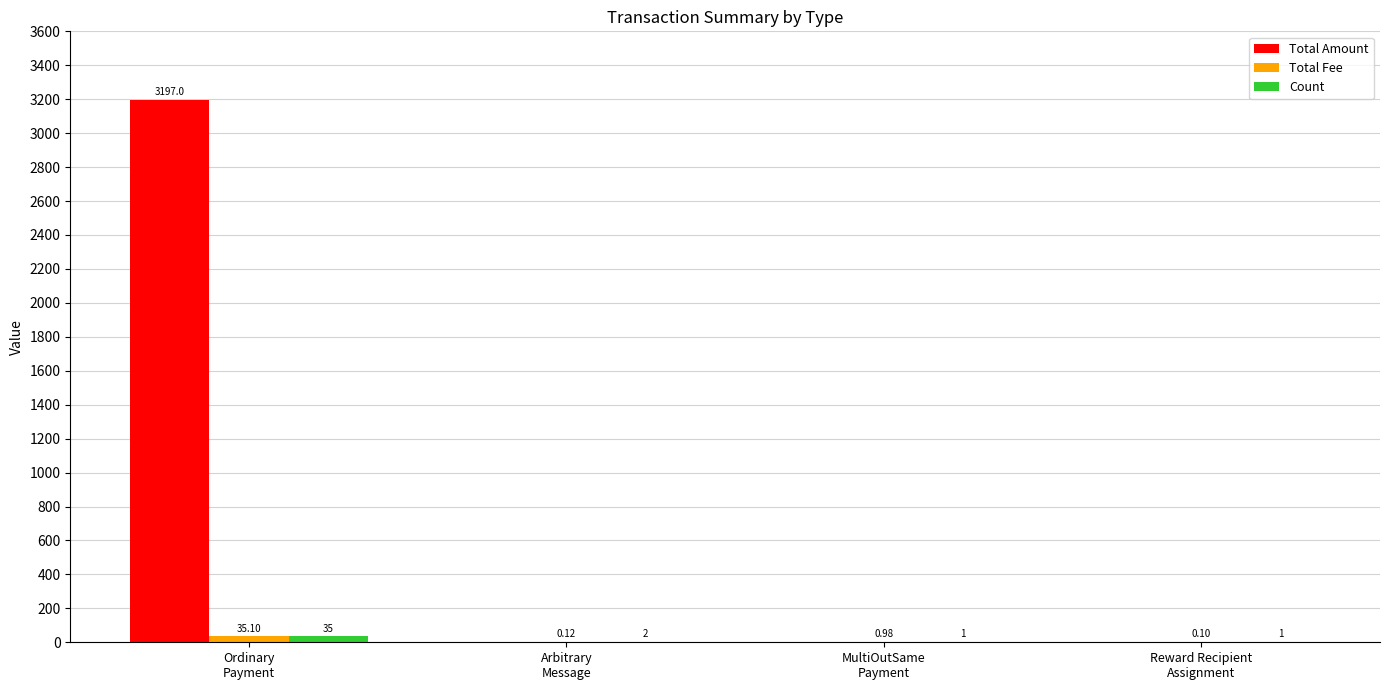

Are the bars grouped side by side (vs. stacked)?

Yes